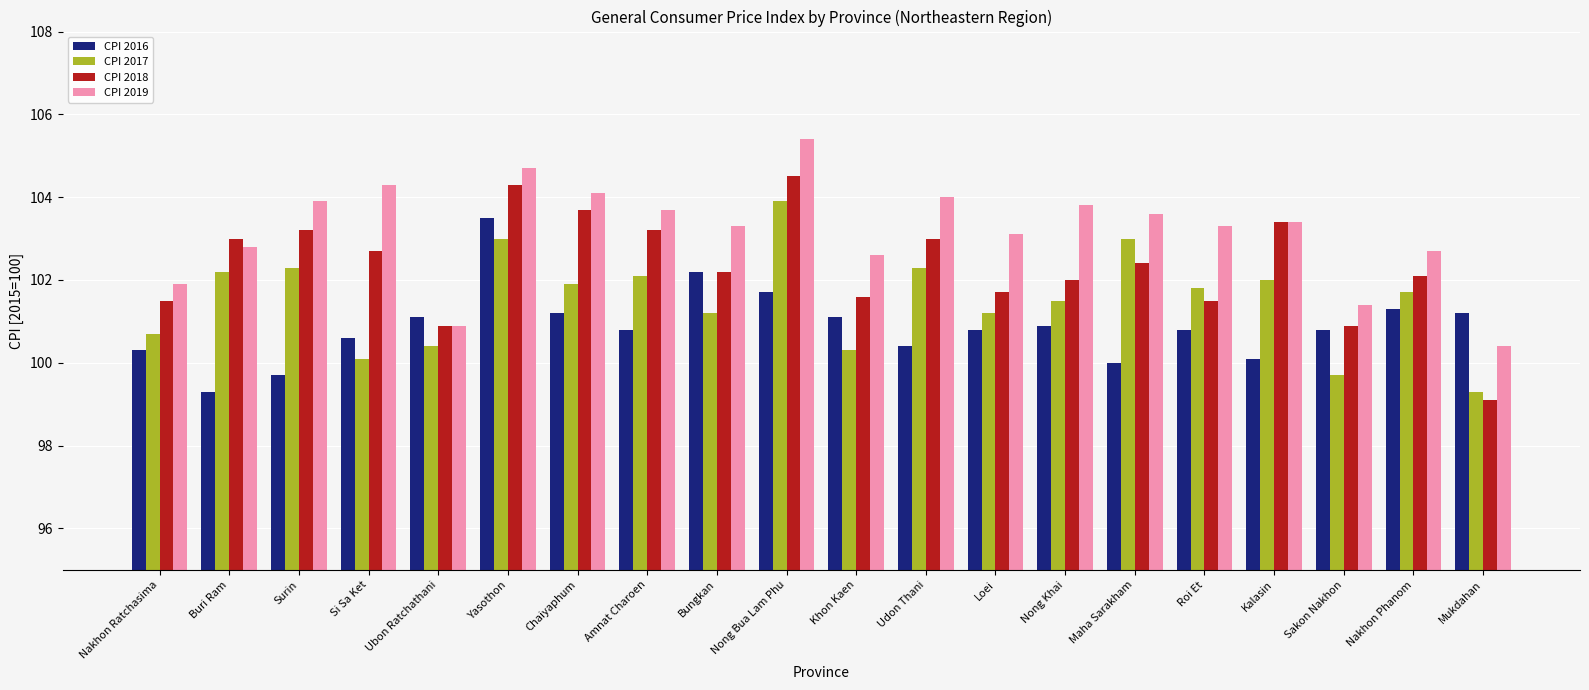

Which category has the highest value in the CPI 2019 series?

Nong Bua Lam Phu